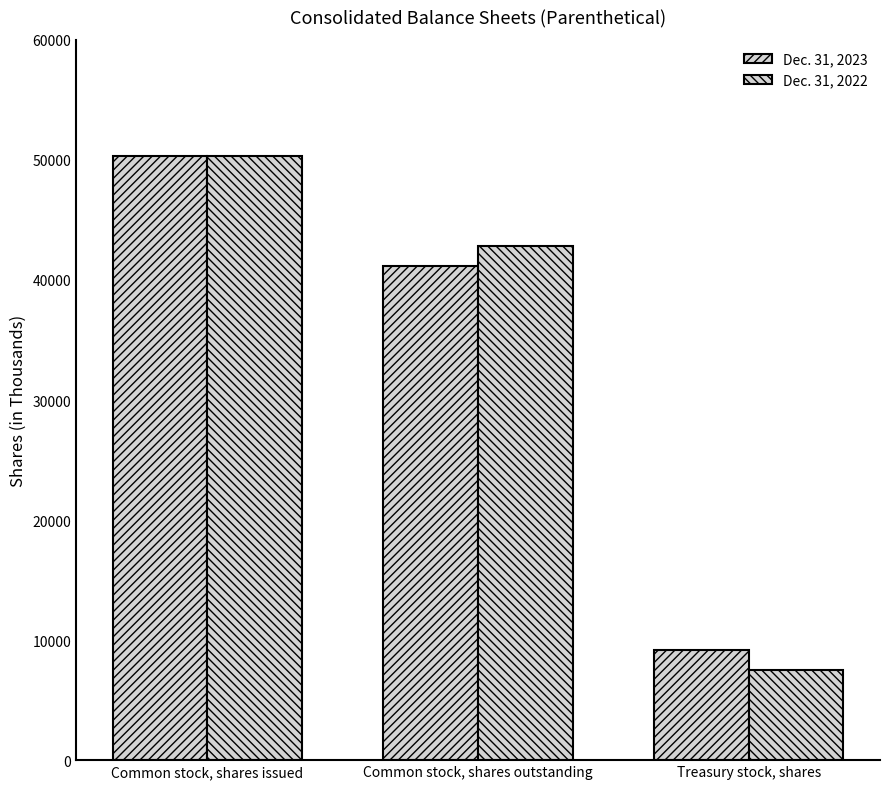

Reading left to right, transcribe all the data shown in this chart.

Dec. 31, 2023: Common stock, shares issued=50335	Common stock, shares outstanding=41127	Treasury stock, shares=9208
Dec. 31, 2022: Common stock, shares issued=50335	Common stock, shares outstanding=42833	Treasury stock, shares=7502